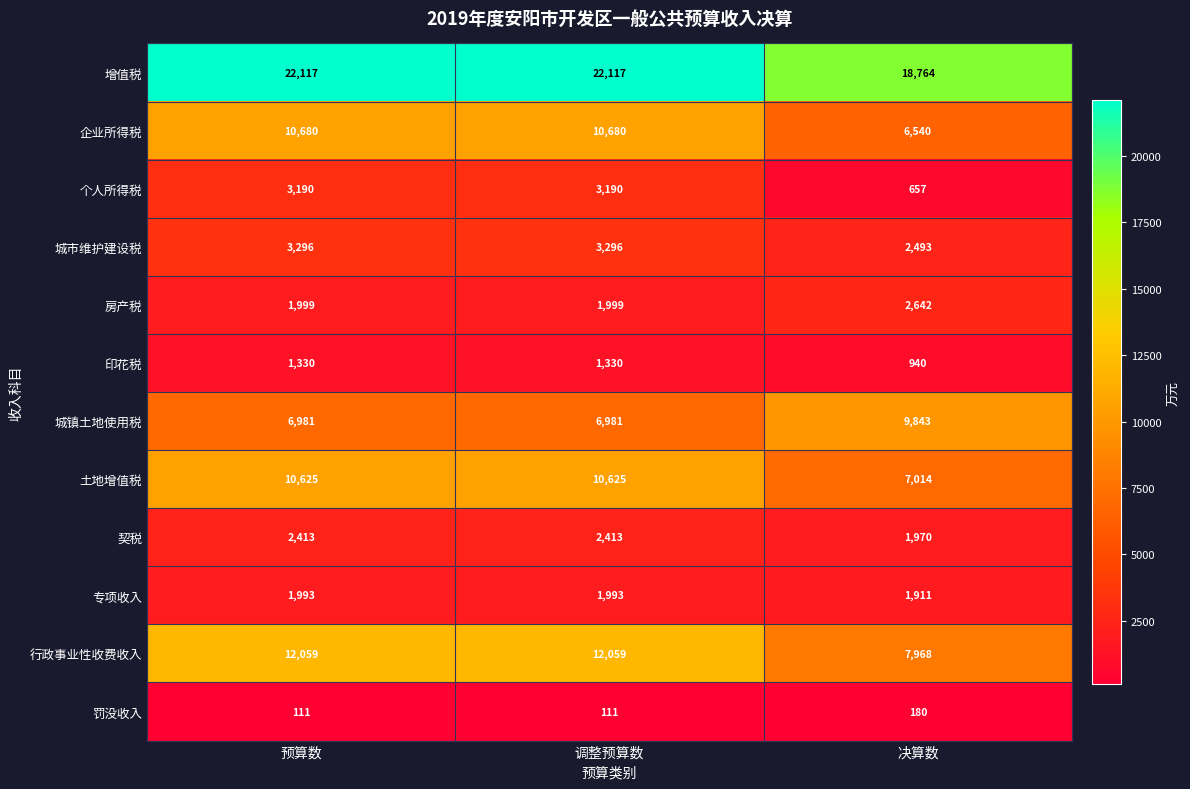

At how many categories does at least one series exceed 17561?

3